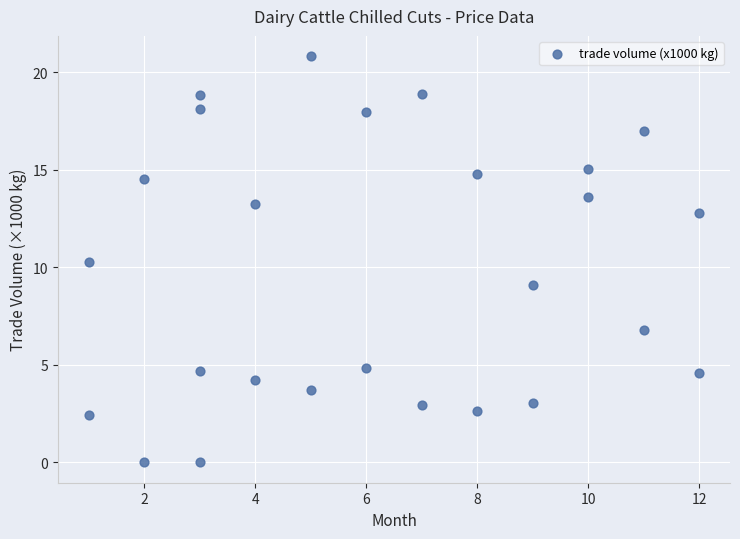

What is the range of Y values (max minus min)?

20.8